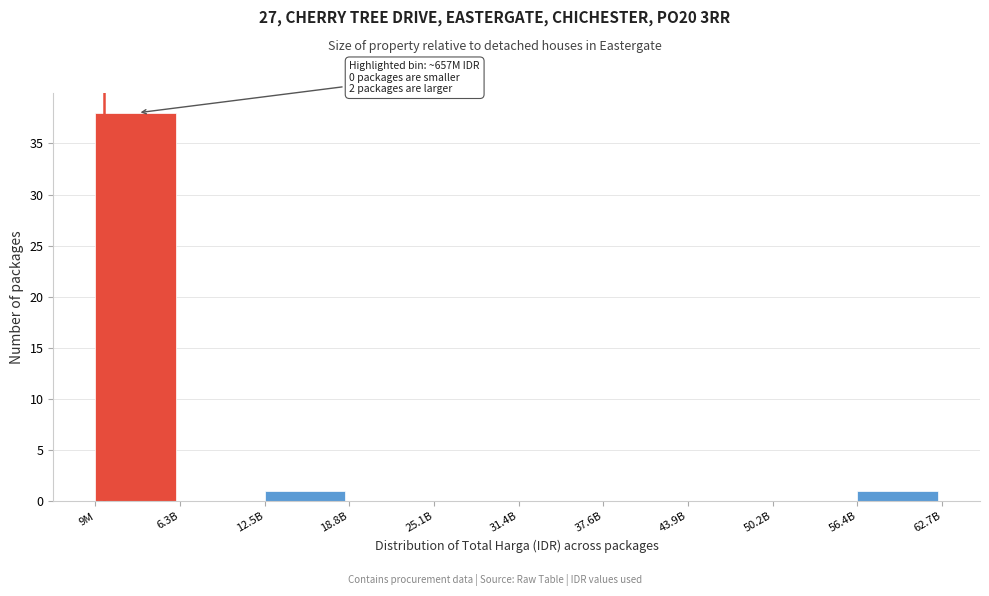

Reading left to right, extract all data points from this chart.

9M=38	6.3B=0	12.5B=1	18.8B=0	25.1B=0	31.4B=0	37.6B=0	43.9B=0	50.2B=0	56.4B=1